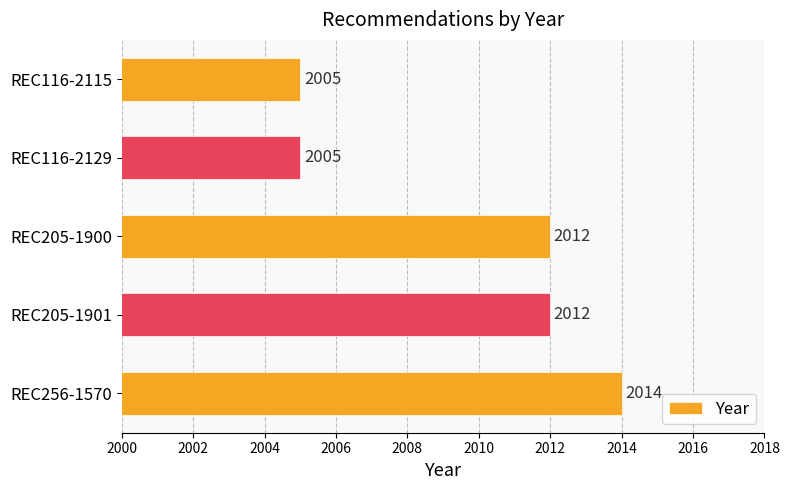

Which label corresponds to the largest value in the chart?

REC256-1570